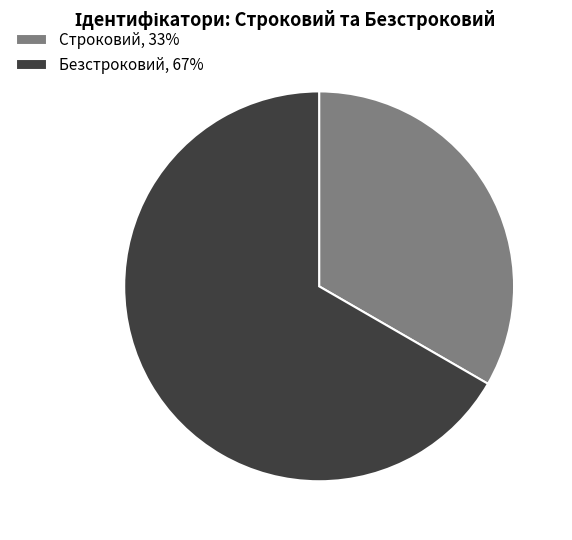

Between Строковий and Безстроковий, which is larger?

Безстроковий